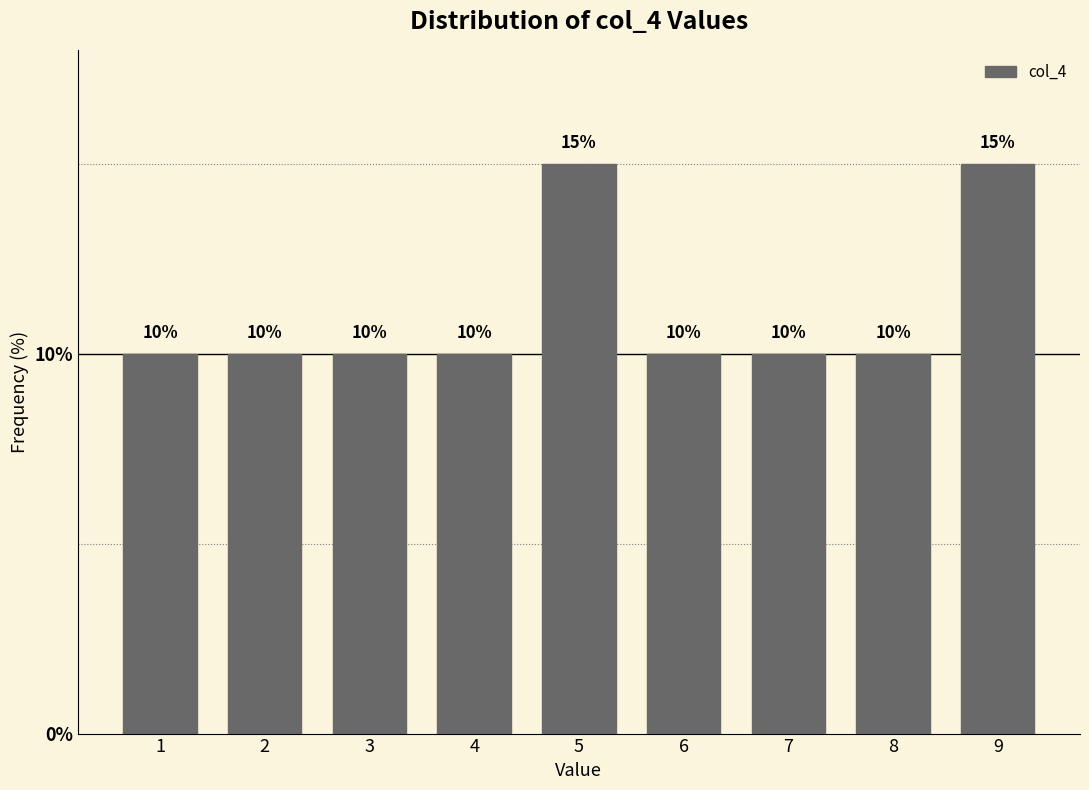

Reading right to left, list all the values displayed in this chart.

9=15	8=10	7=10	6=10	5=15	4=10	3=10	2=10	1=10